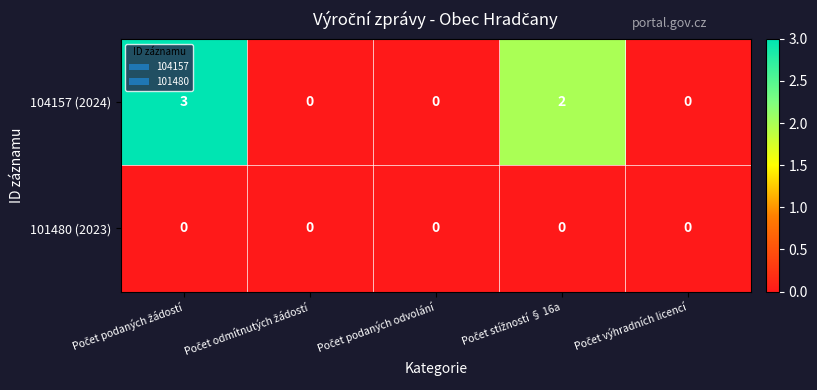

Which series has the largest total across all categories?

104157 (2024)